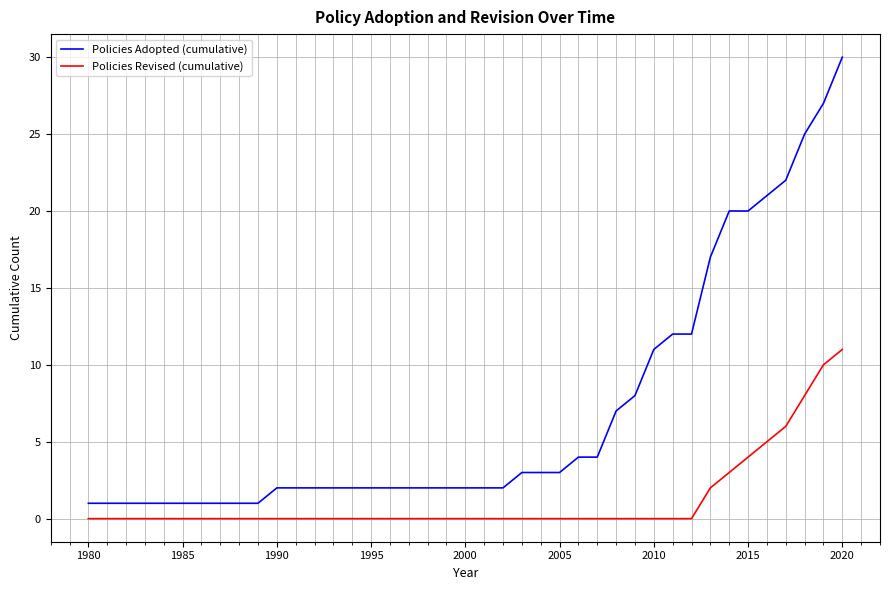

How many lines are shown in the chart?

2